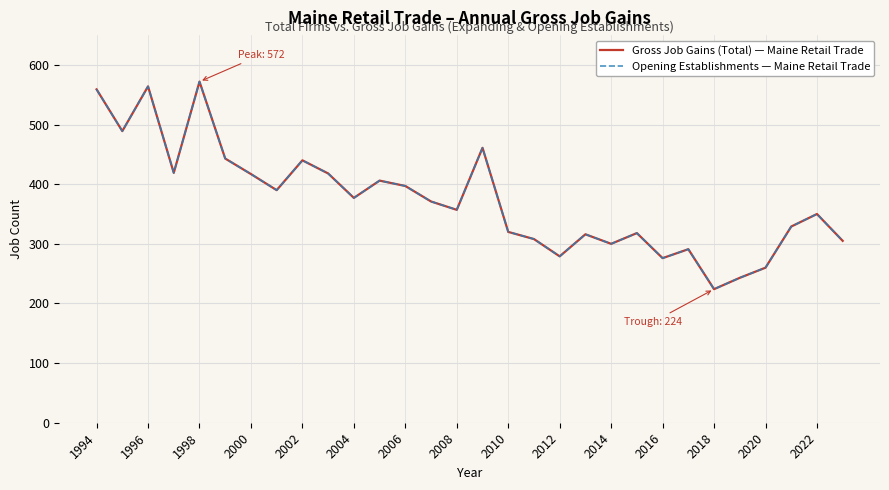

Is this an area chart (filled region under the line)?

No